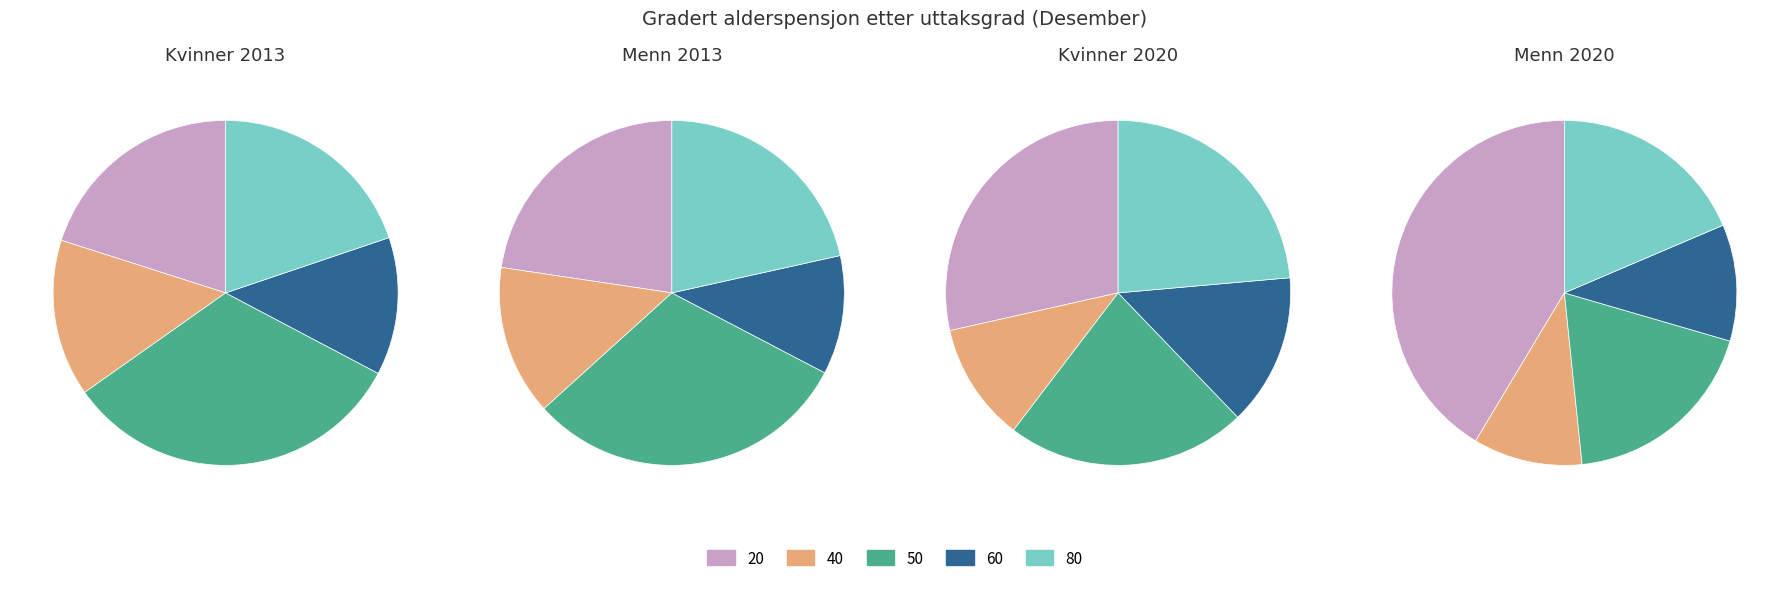

Which slice is the smallest?

60